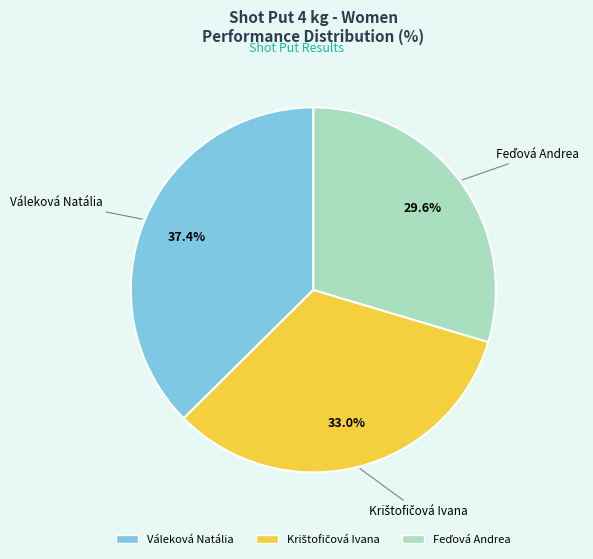

What is the largest slice in the pie chart?

Váleková Natália